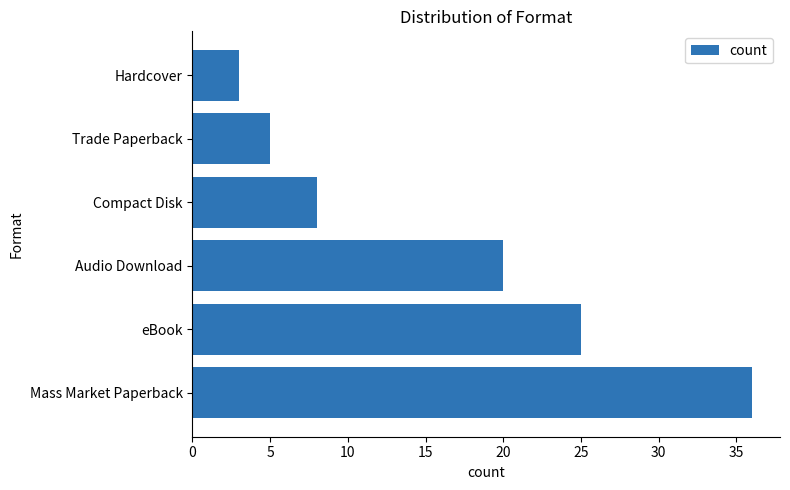

What is the average value?

16